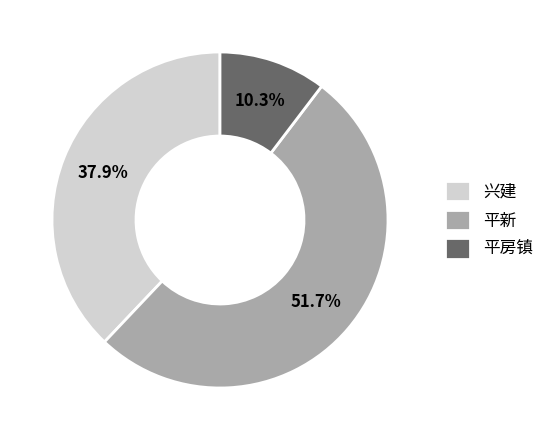

Is it true that 平房镇 is 22% of the pie?

False